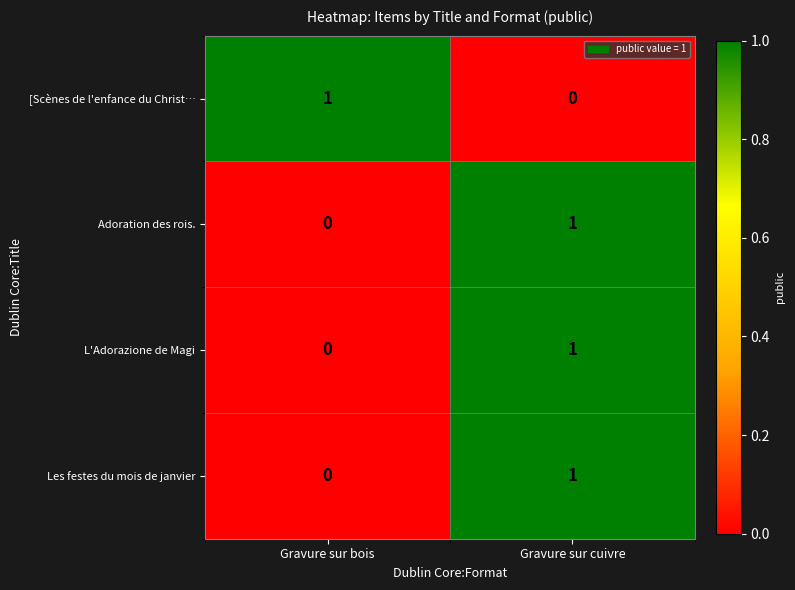

Is the value of [Scènes de l'enfance du Christ… at Gravure sur bois greater than the value of L'Adorazione de Magi at Gravure sur bois?

Yes